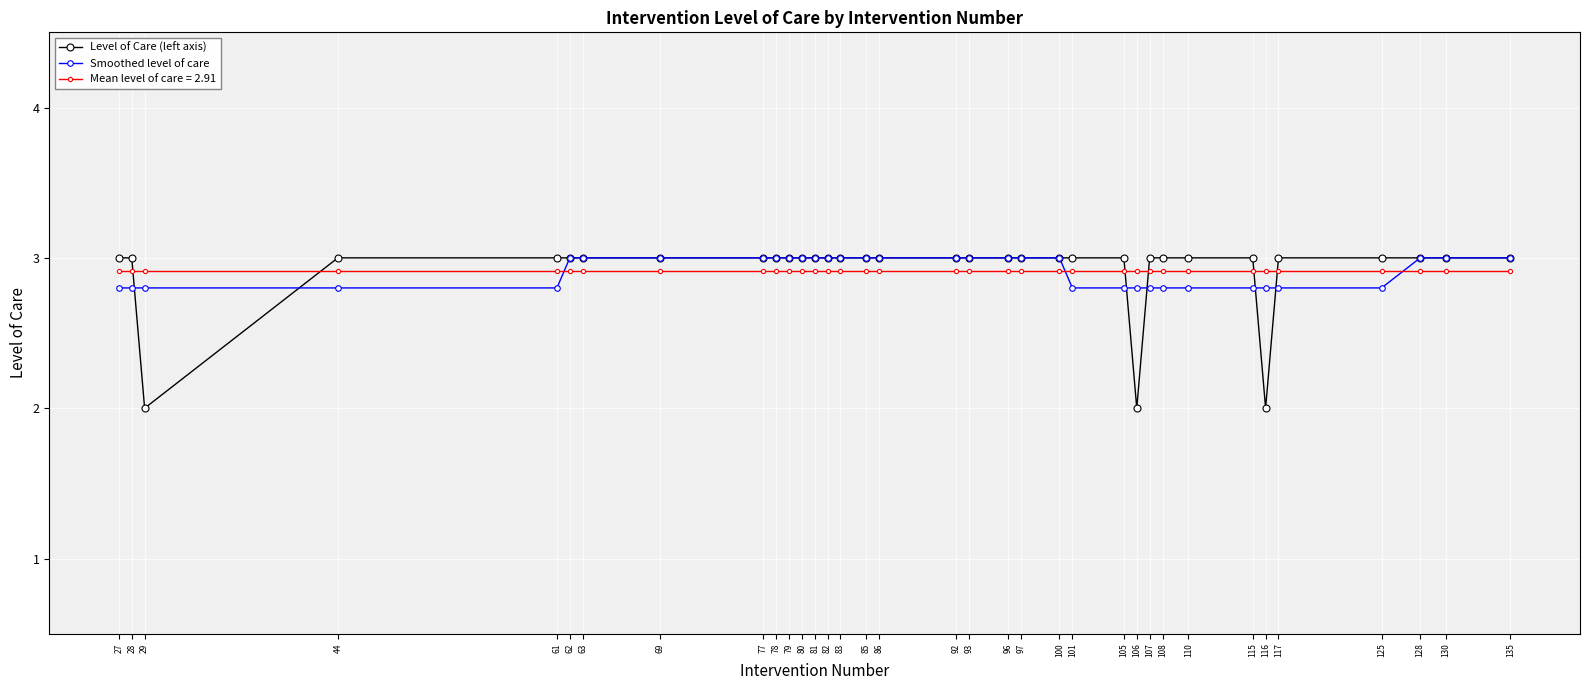

What is the total value across all series at 100?

8.9